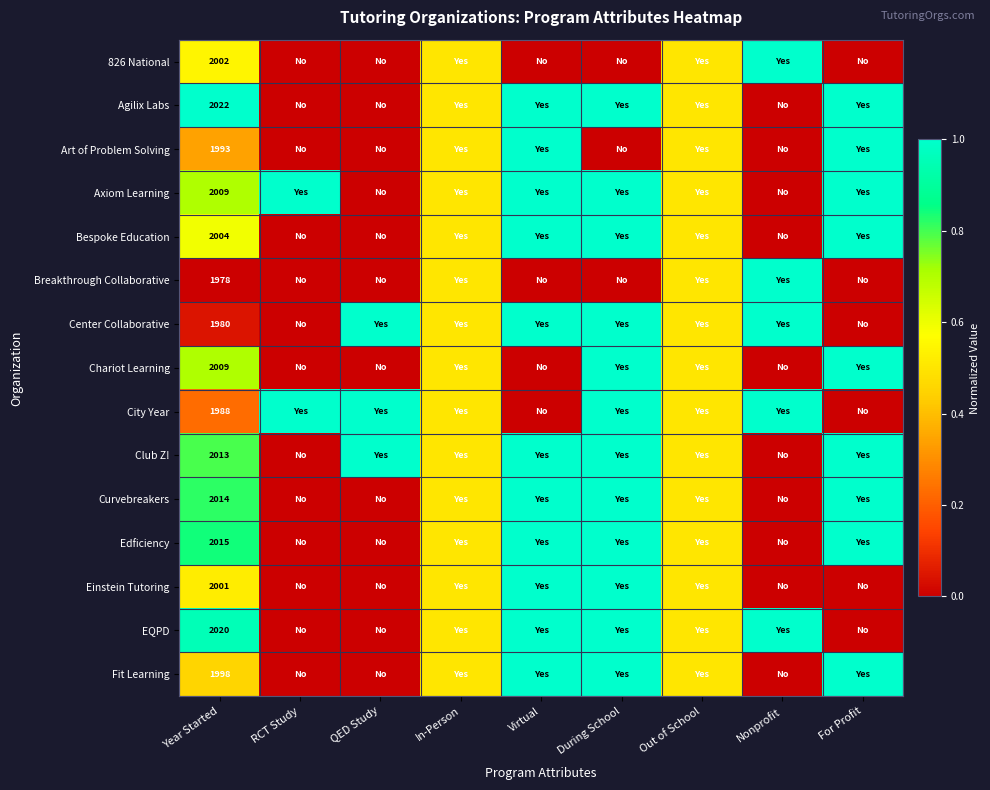

The value of City Year at Virtual is -0.7. True or false?

False